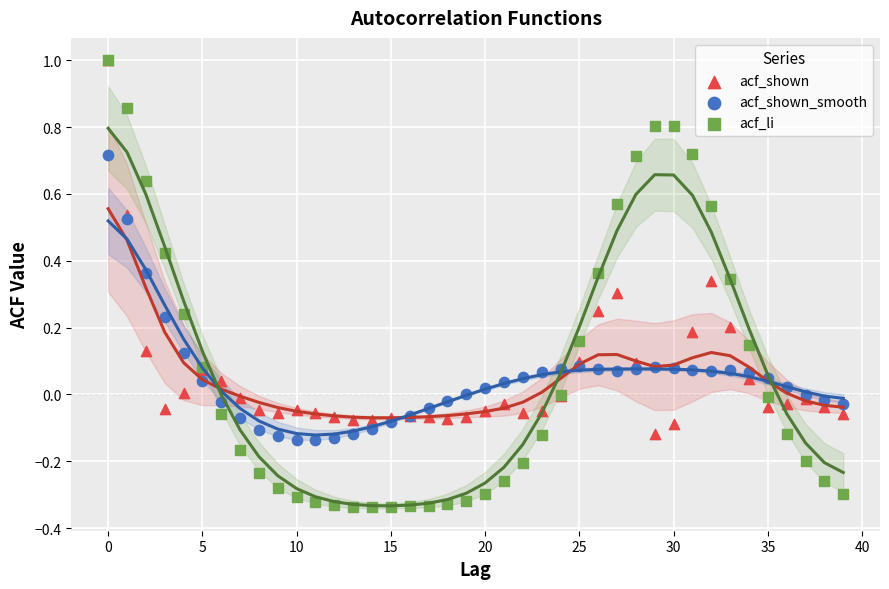

What are all the series names shown in the legend?

acf_shown, acf_shown_smooth, acf_li